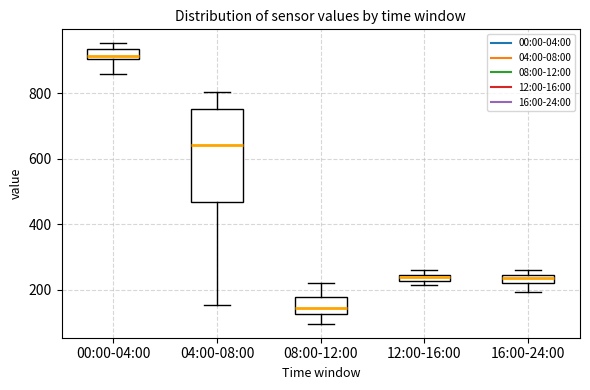

Comparing the boxes themselves (not the whiskers), which one is the tallest?

04:00-08:00